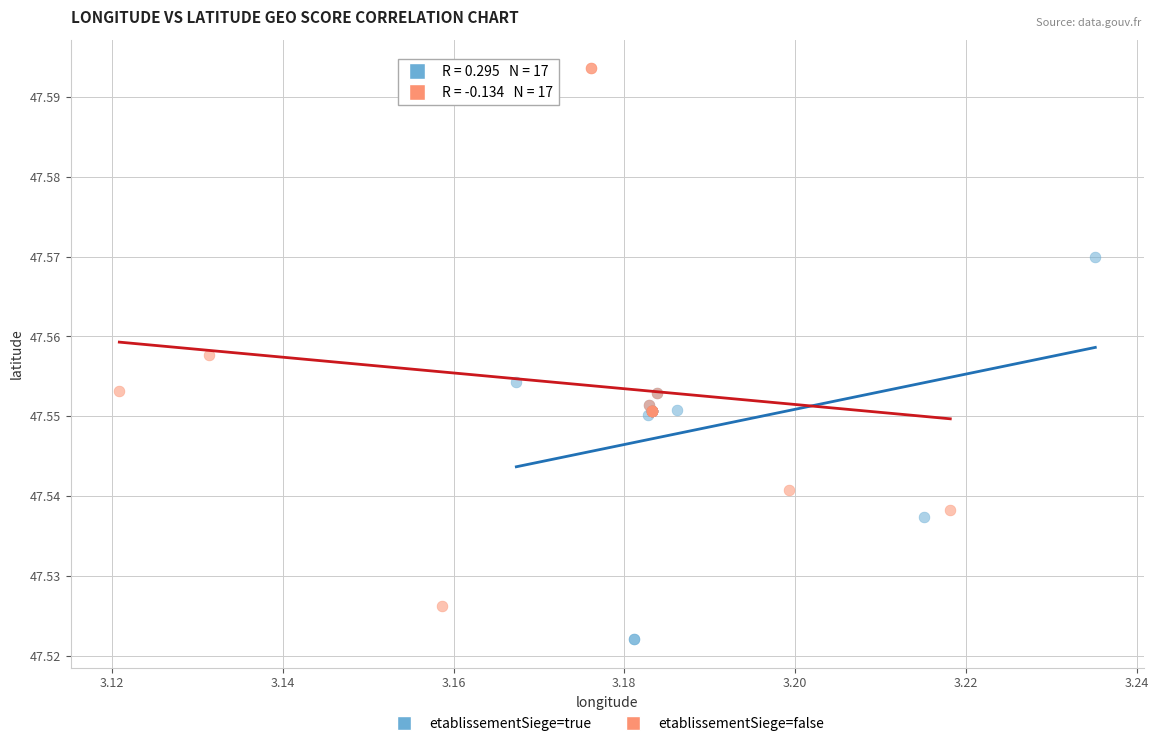

Which series reaches the maximum Y coordinate?

etablissementSiege=false